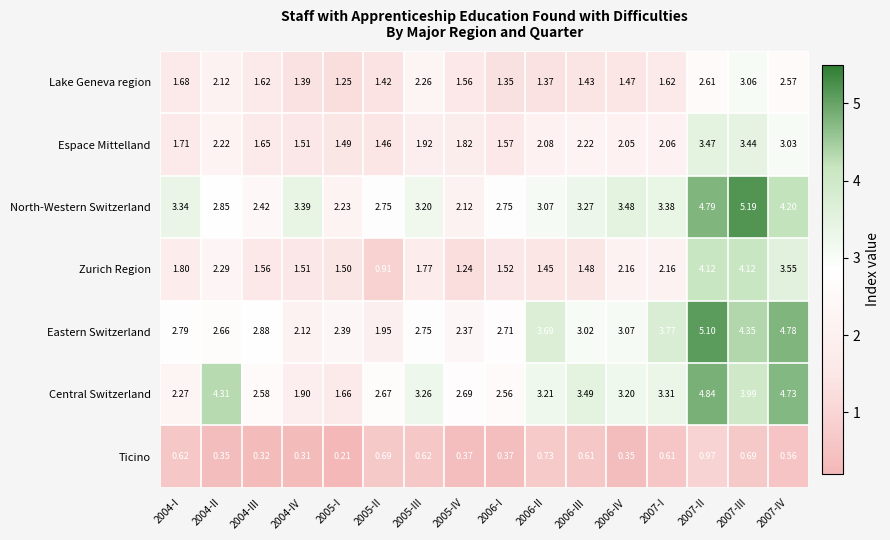

Between 2005-I and 2007-III, which series saw the biggest shift?

North-Western Switzerland